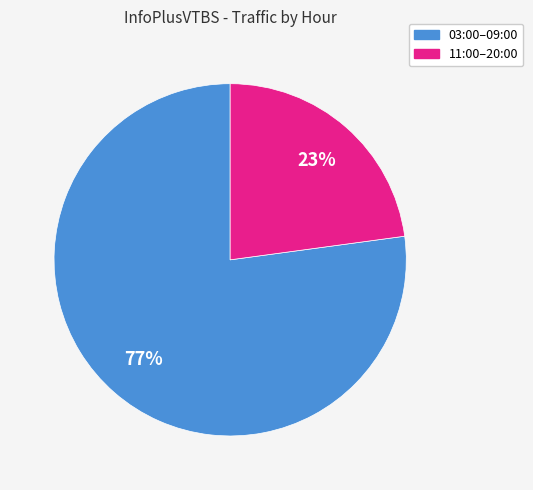

Is there any slice that represents more than half of the pie?

Yes